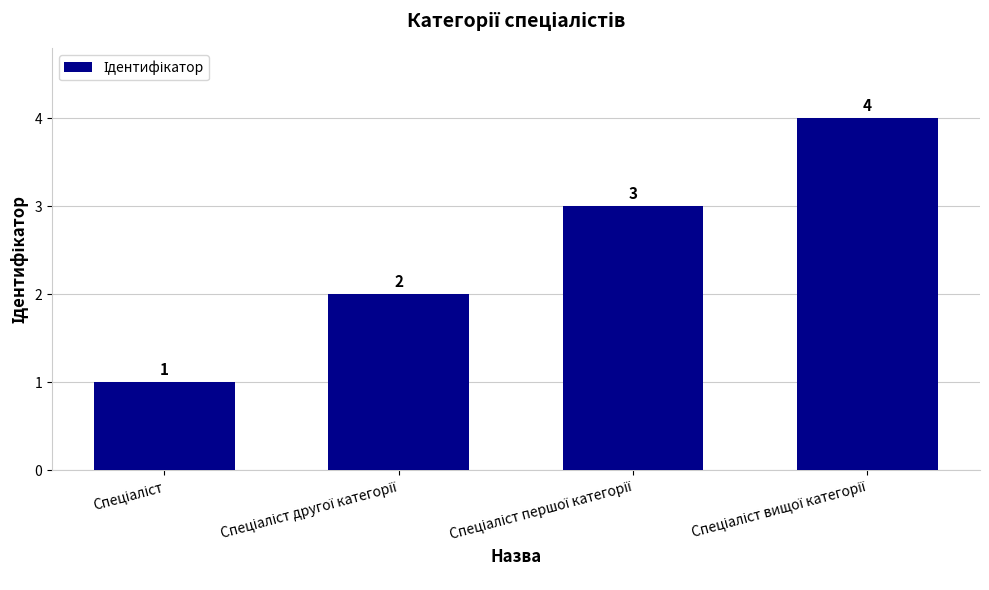

What is the greatest value displayed?

4